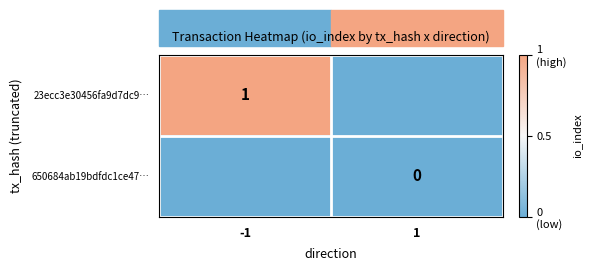

What is the difference between the highest and lowest values at -1?

1